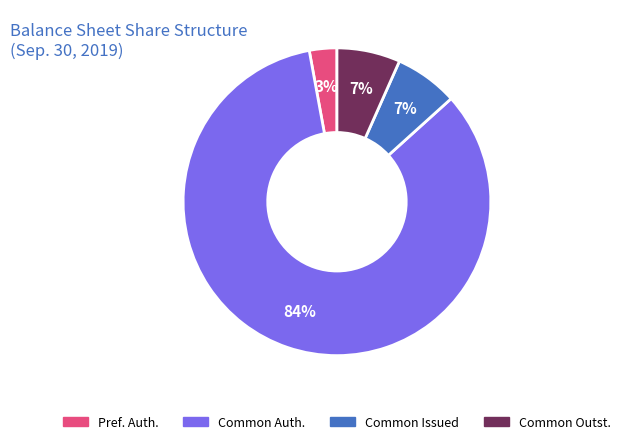

How many slices are in this pie chart?

4